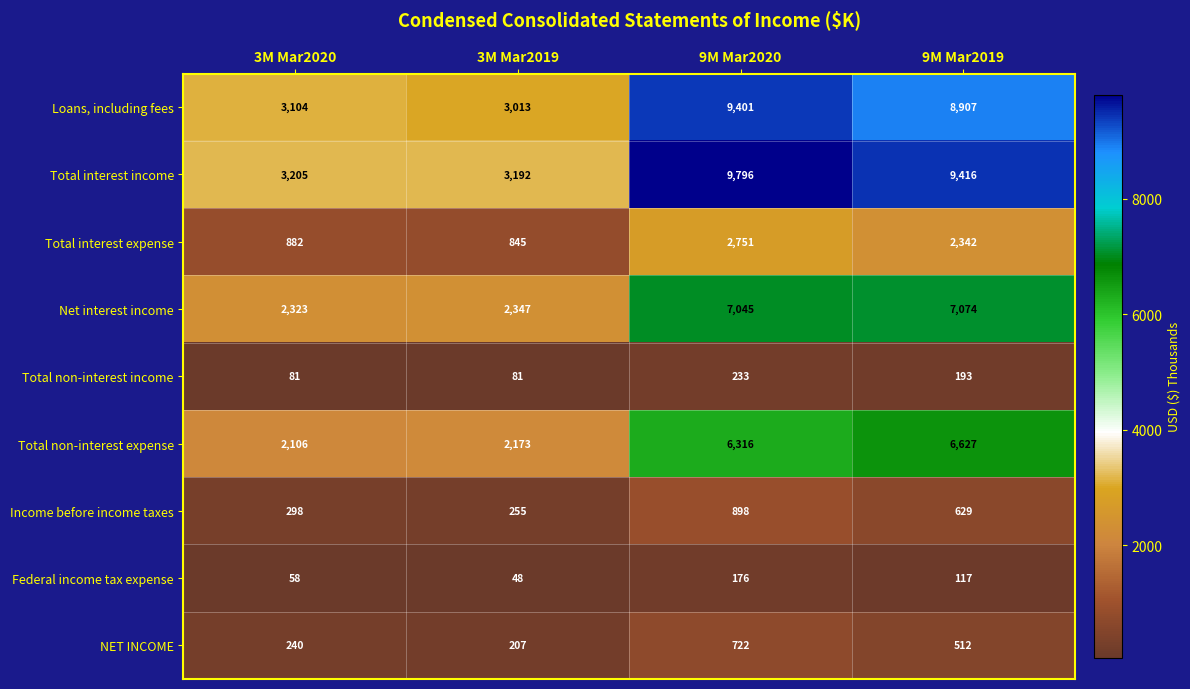

What is the difference between the maximum and minimum values in the Total interest income series?

6604